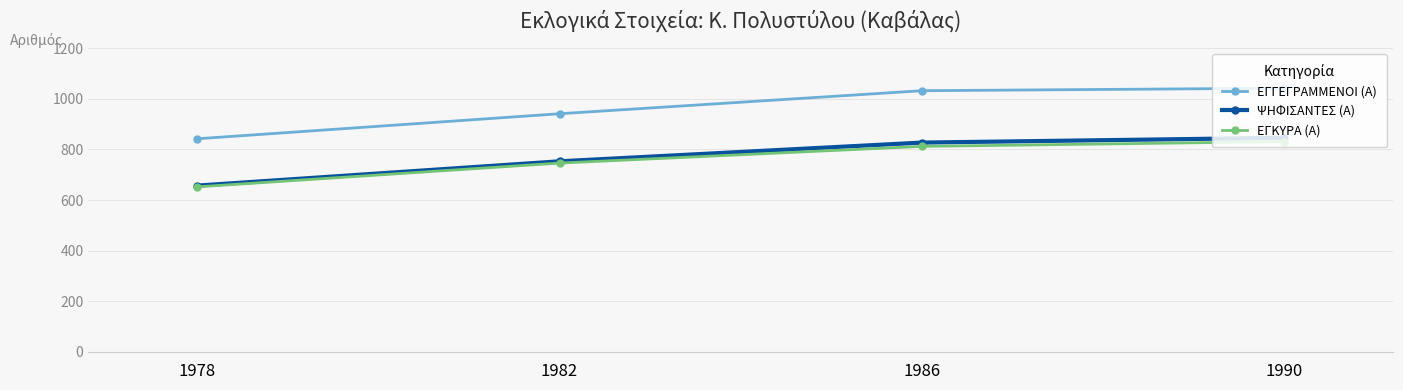

The ΨΗΦΙΣΑΝΤΕΣ (Α) series shows 657 at 1978. True or false?

True